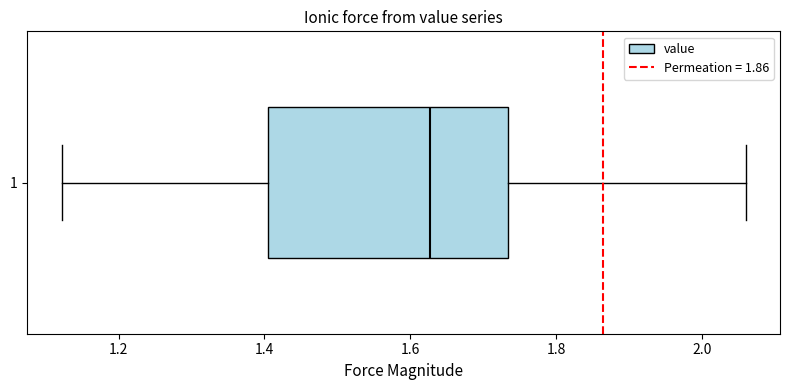

Where is the right edge of the box at y = 1 on the x-axis? The values are not printed on the chart, so give them approximately, as read against the axis.

1.74